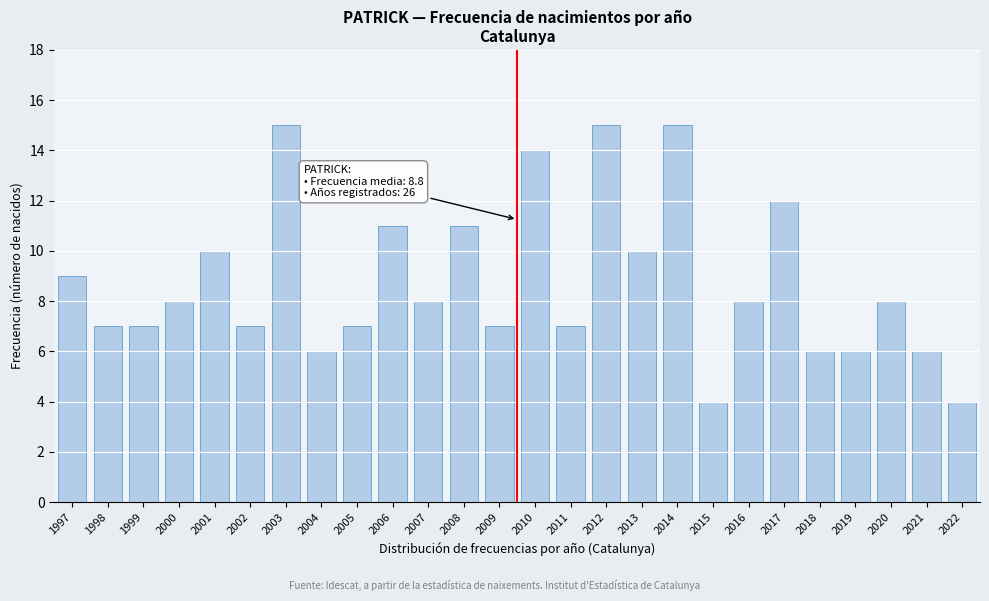

Reading left to right, transcribe all the data shown in this chart.

1997=9	1998=7	1999=7	2000=8	2001=10	2002=7	2003=15	2004=6	2005=7	2006=11	2007=8	2008=11	2009=7	2010=14	2011=7	2012=15	2013=10	2014=15	2015=4	2016=8	2017=12	2018=6	2019=6	2020=8	2021=6	2022=4